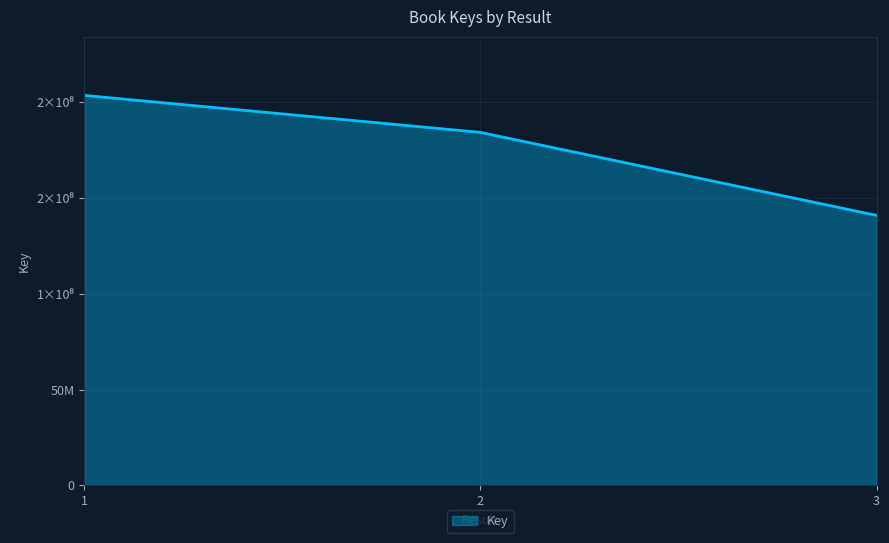

List the labels in order of value, largest first.

1, 2, 3